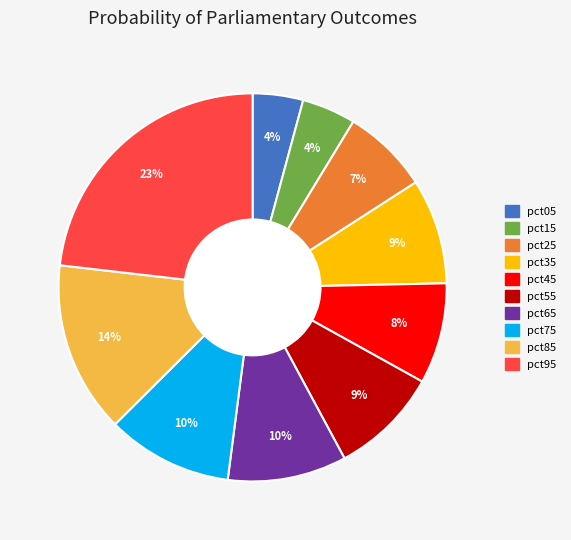

Is it true that pct15 is 4% of the pie?

True